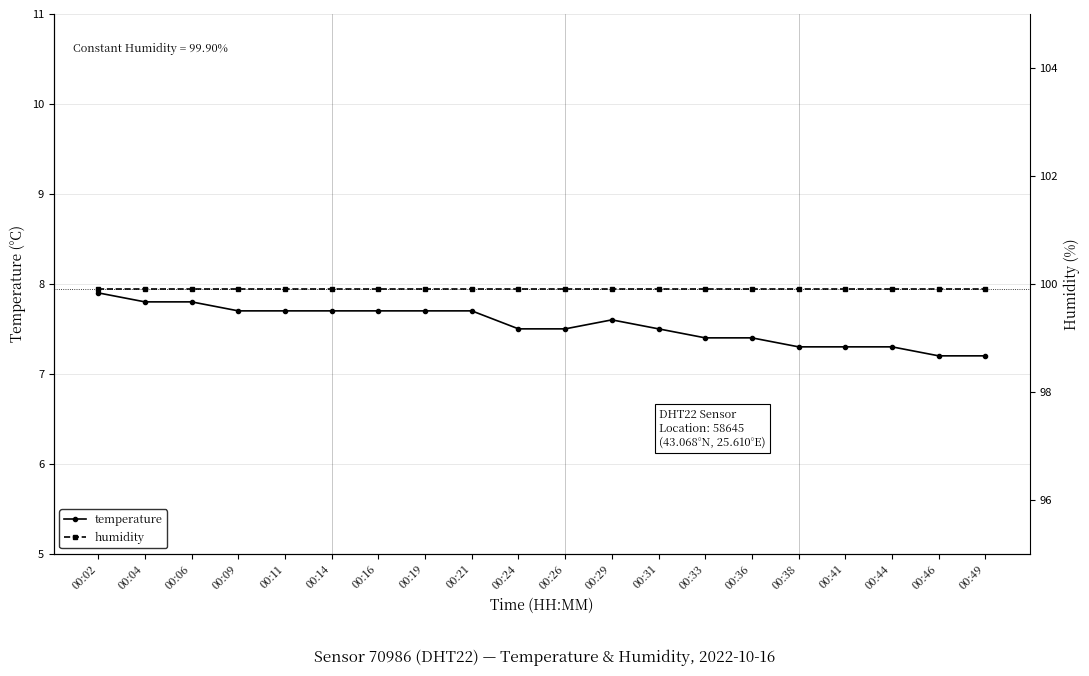

What is the greatest value displayed?

99.9